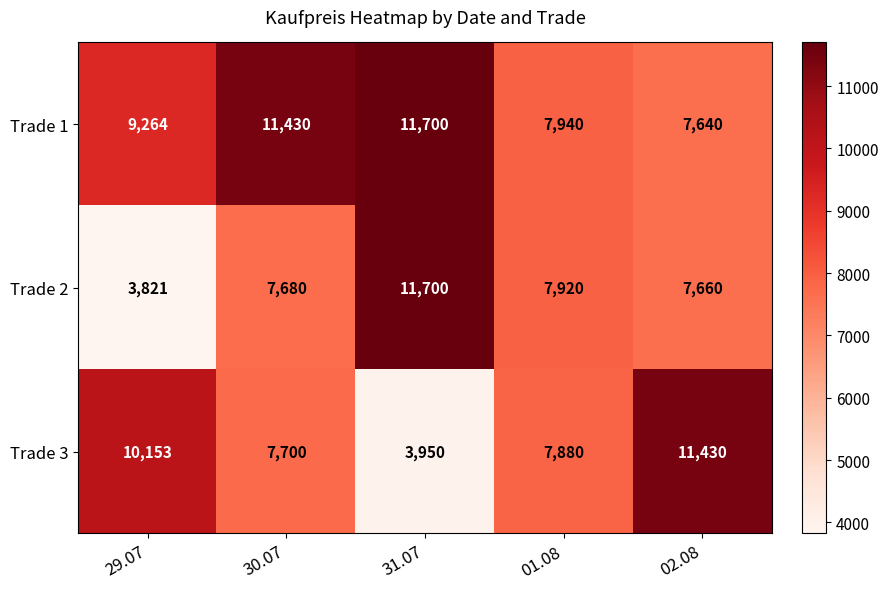

What is the spread (max minus min) of values at 30.07?

3750